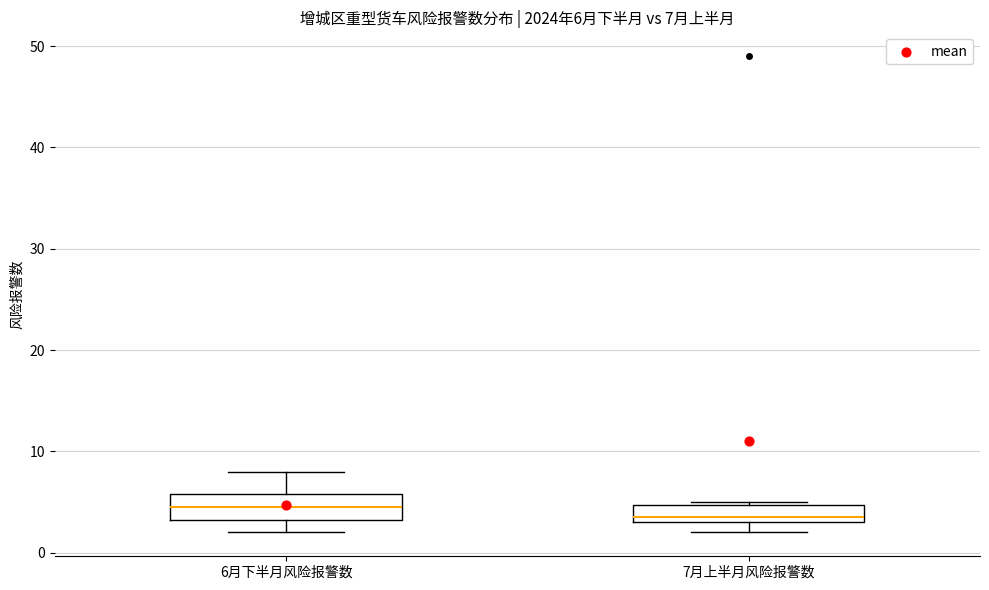

Which box's median line is the highest?

6月下半月风险报警数